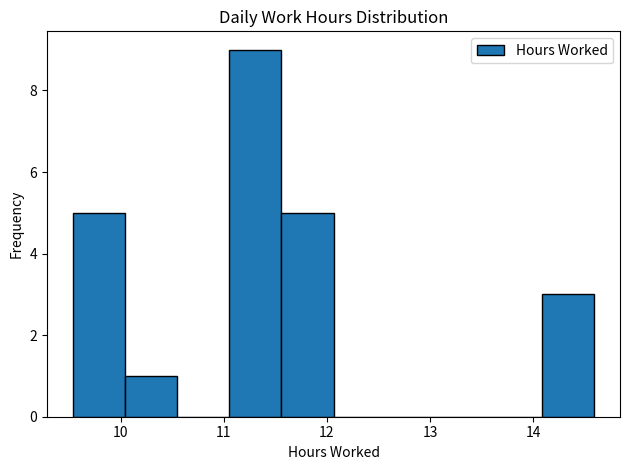

Reading left to right, transcribe this chart: for each bar, give the range it covers on the x-axis and its height. Neither the bar edges nor the heights are printed on the chart, so give them approximately, as read against the axes.

9.5 to 10.0: 5
10.0 to 10.6: 1
10.6 to 11.1: 0
11.1 to 11.6: 9
11.6 to 12.1: 5
12.1 to 12.6: 0
12.6 to 13.1: 0
13.1 to 13.6: 0
13.6 to 14.1: 0
14.1 to 14.6: 3